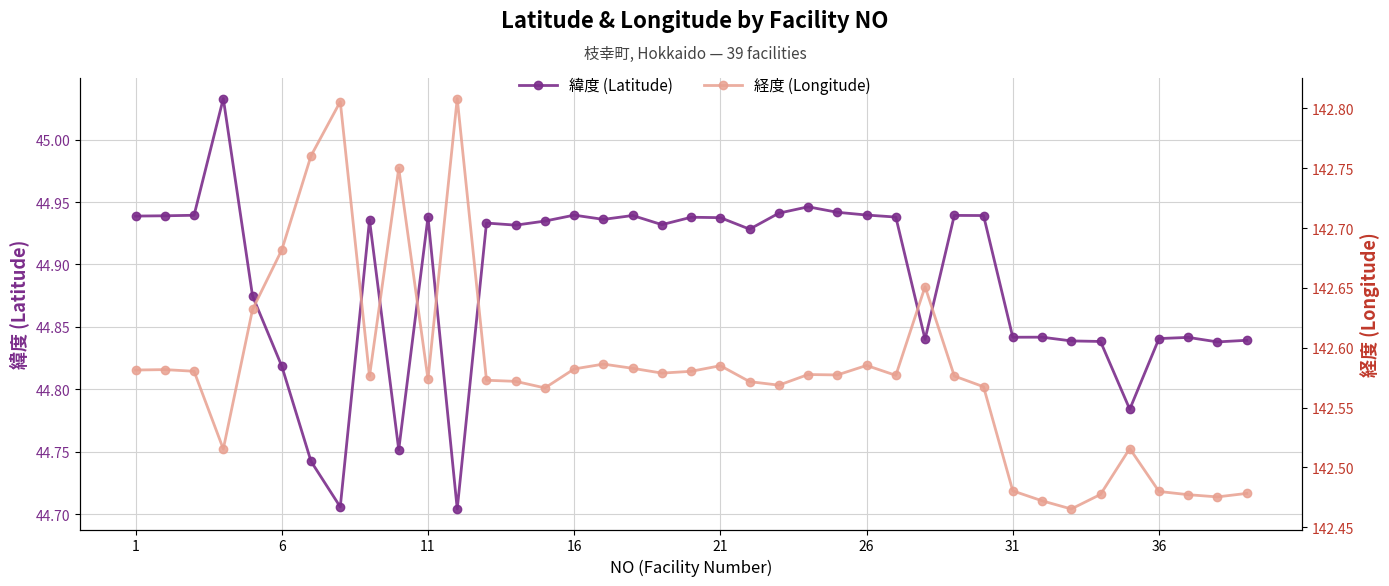

True or false: 緯度 and 経度 cross at least once.

False